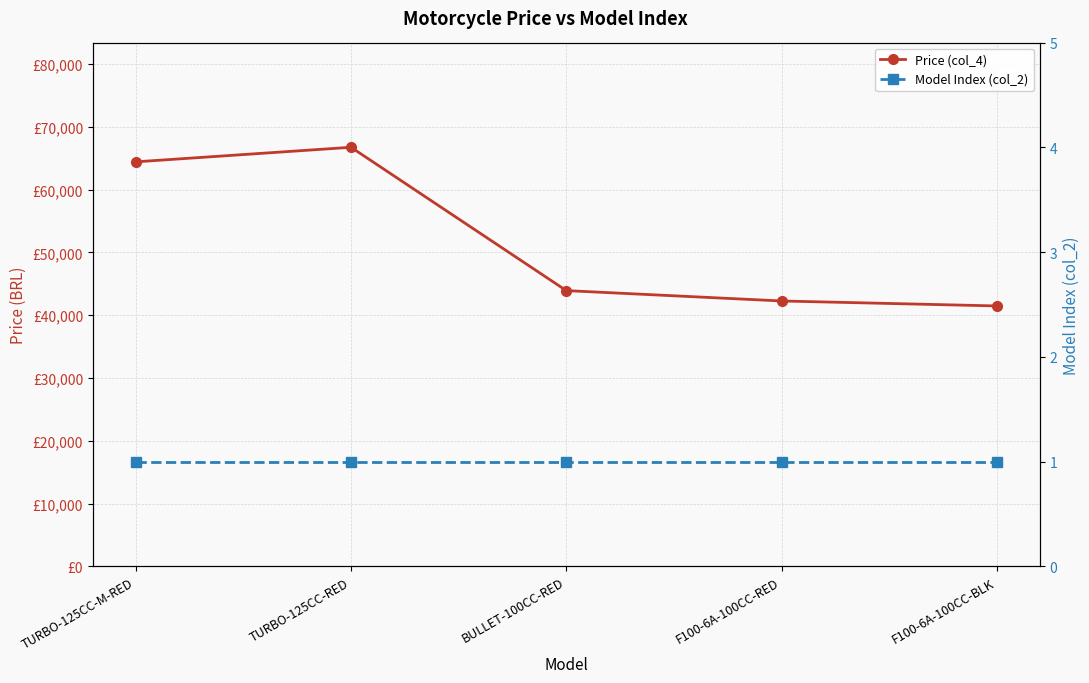

True or false: Model Index (col_2) and Price (col_4) intersect in this chart.

False